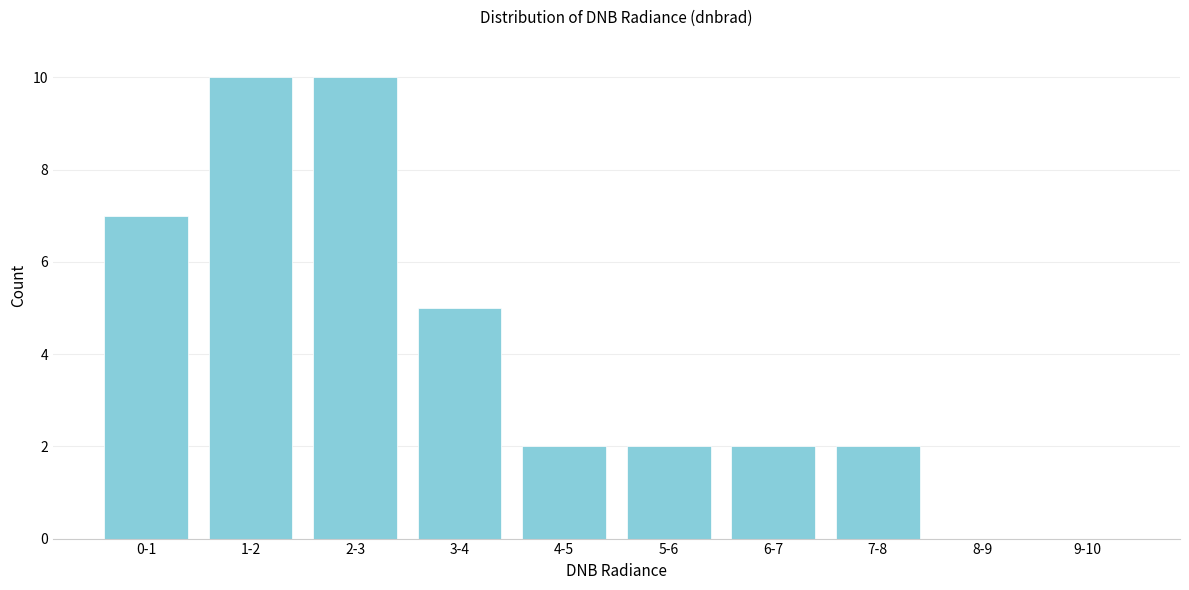

Reading left to right, transcribe all the data shown in this chart.

0-1=7	1-2=10	2-3=10	3-4=5	4-5=2	5-6=2	6-7=2	7-8=2	8-9=0	9-10=0